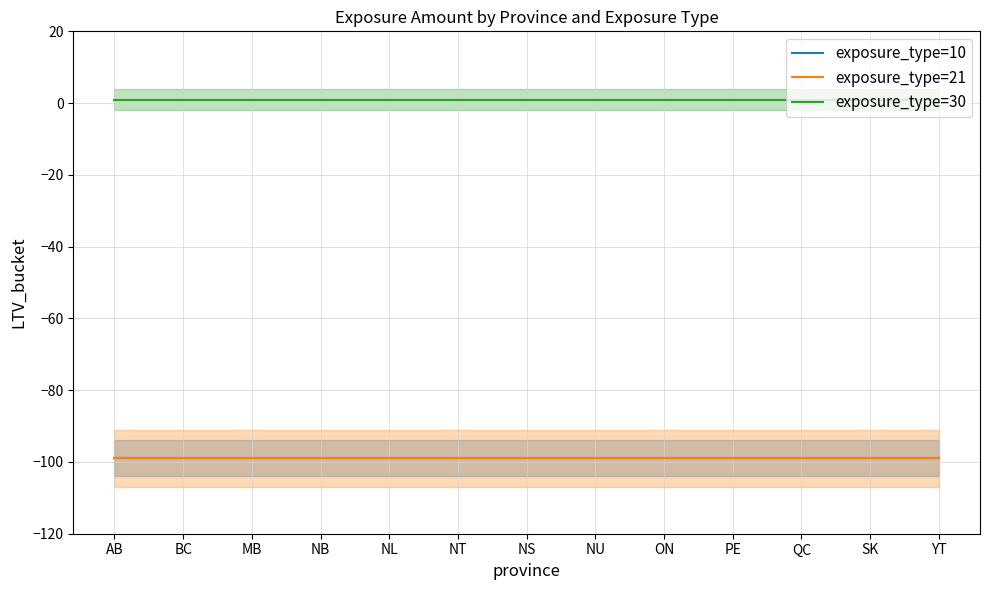

Between NT and BC, which is larger?

NT